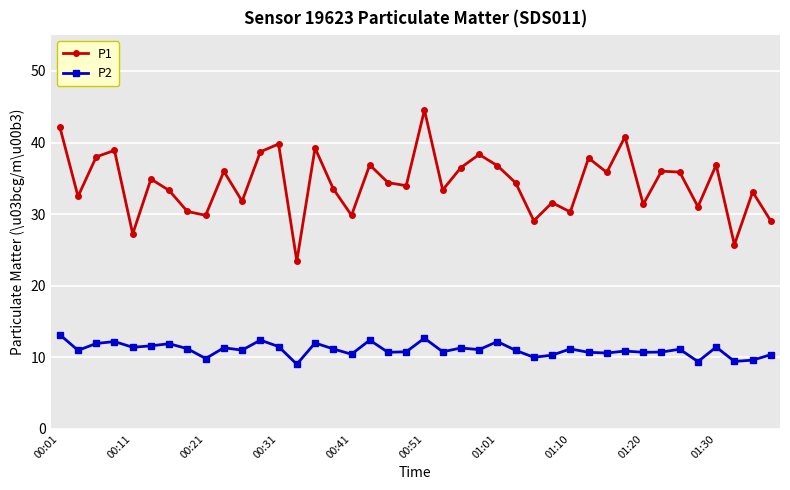

Which series has the largest range (max minus min)?

P1